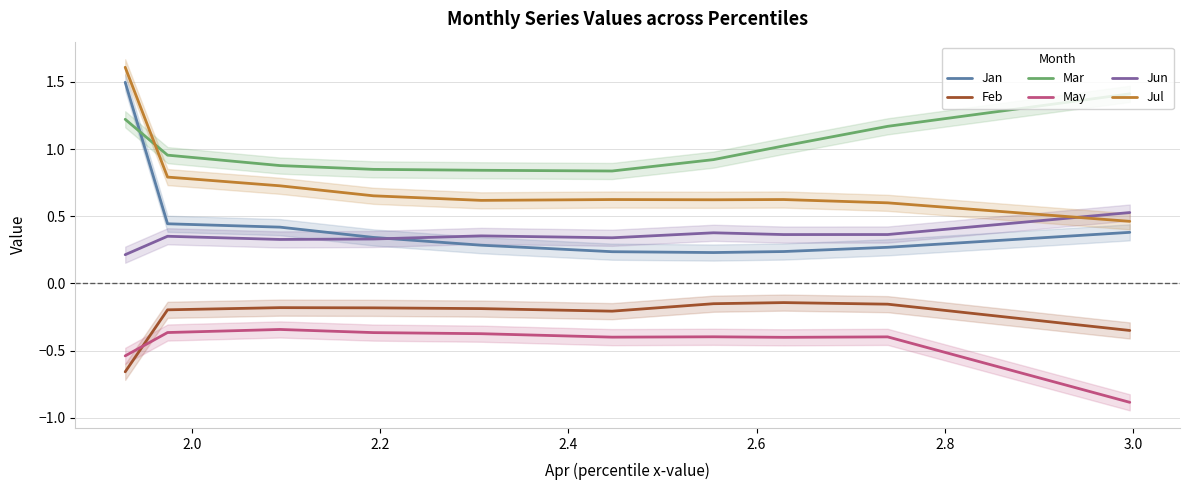

True or false: Feb and Jul intersect in this chart.

False